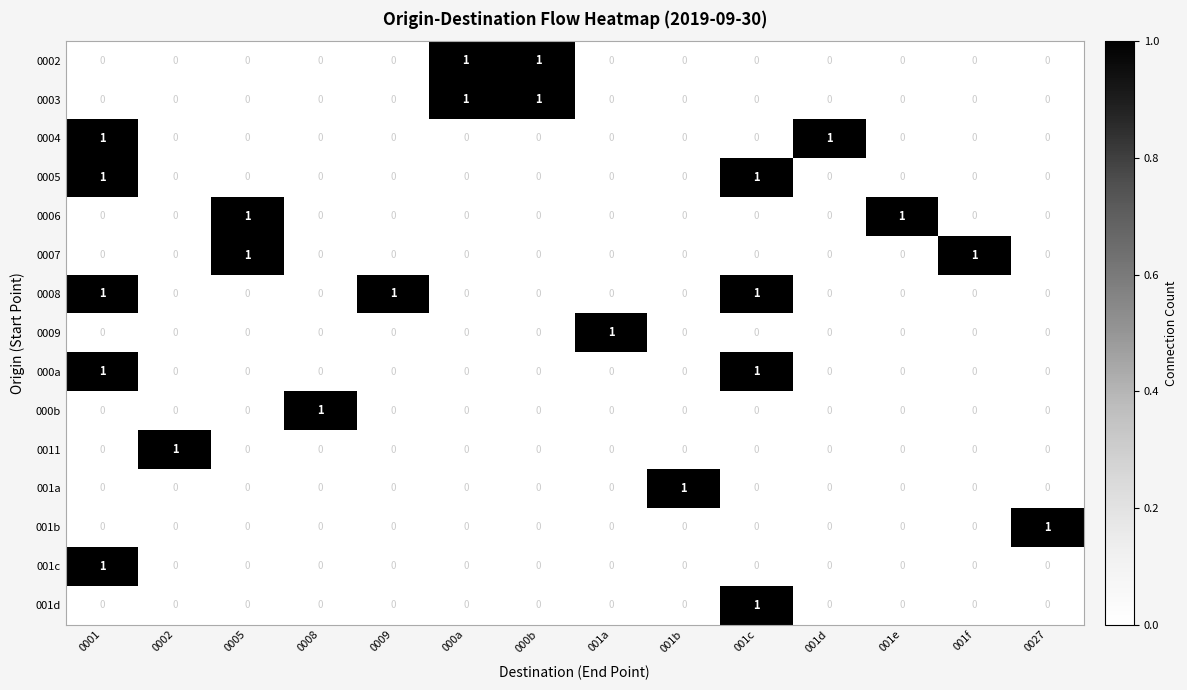

Is it true that 001d equals 1 at 001e?

False